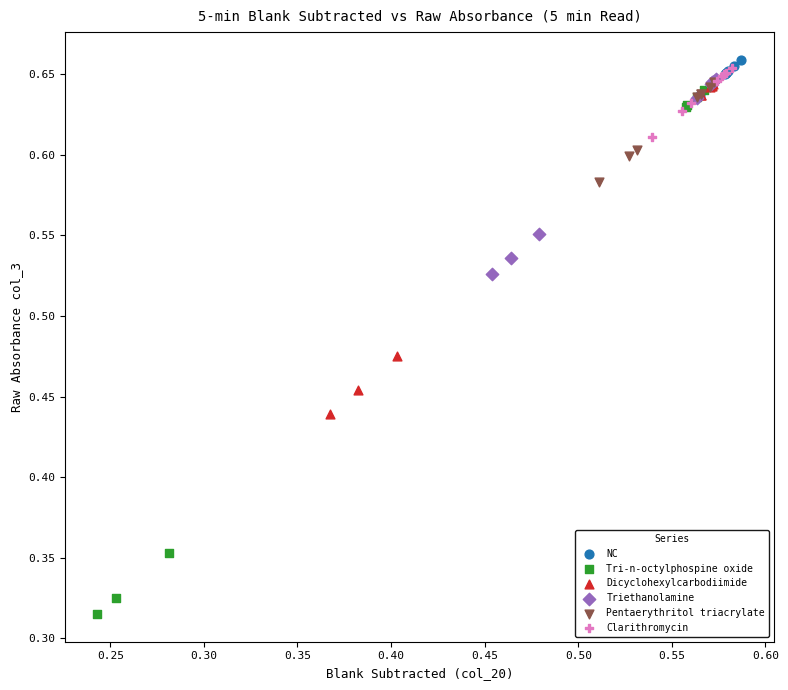

Which series has the widest spread of Y values?

Tri-n-octylphospine oxide